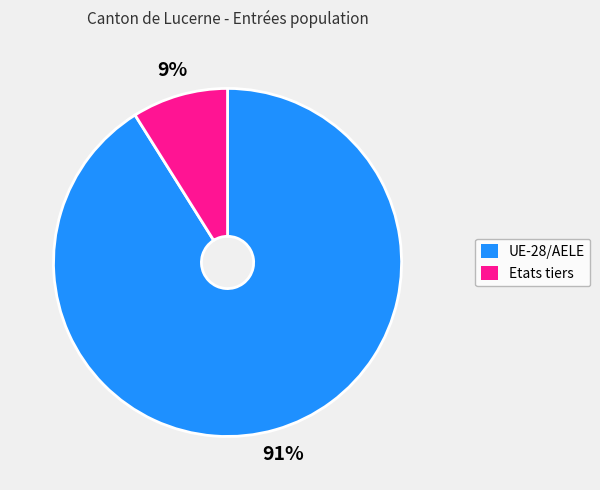

What is the smallest slice in the pie chart?

Etats tiers